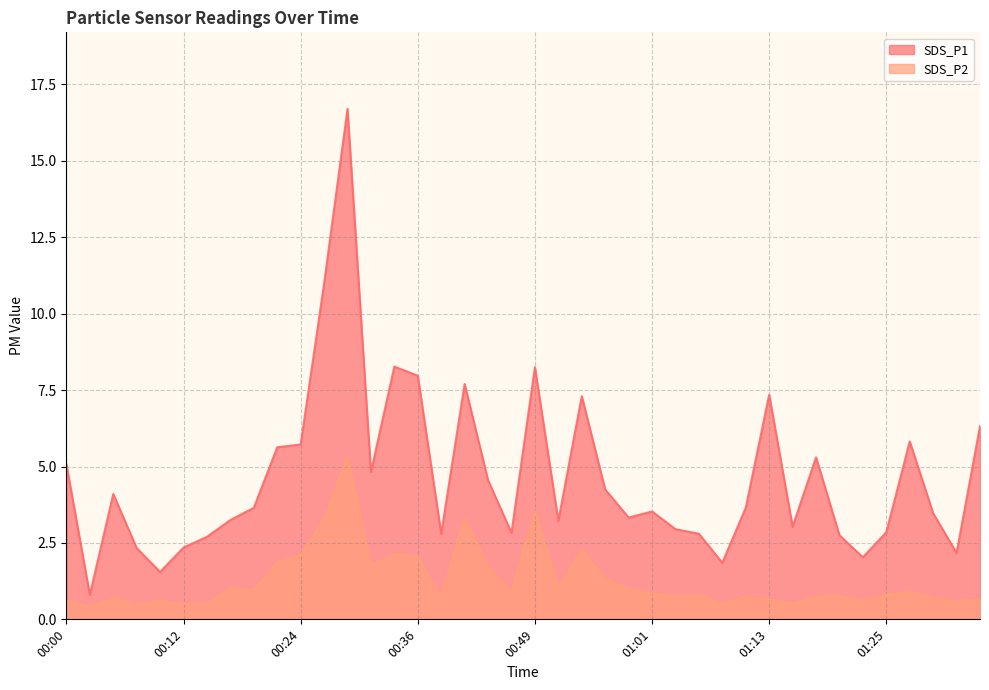

At how many categories does at least one series exceed 2?

37